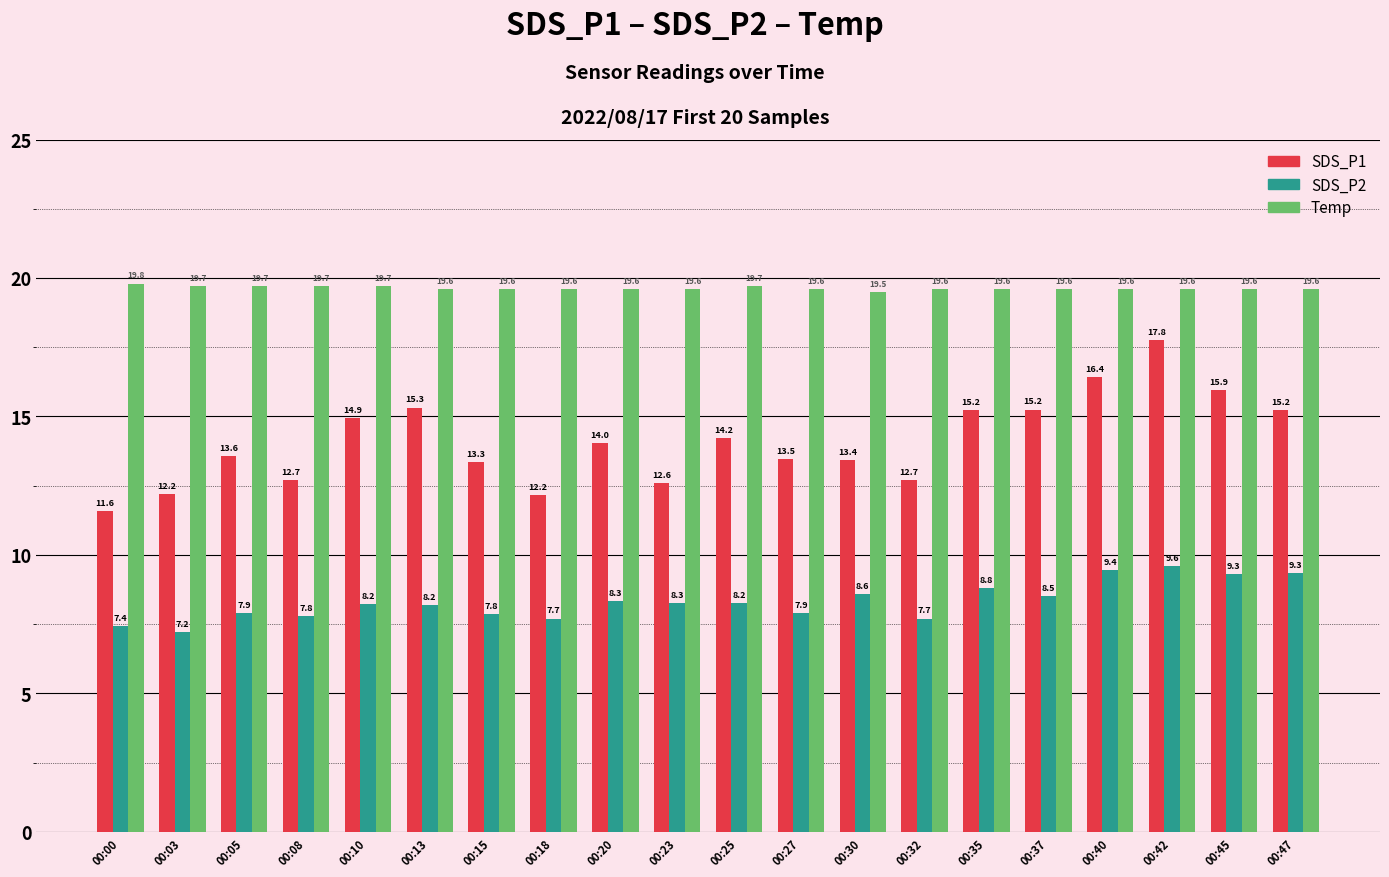

What is the maximum value shown in the chart?

19.8